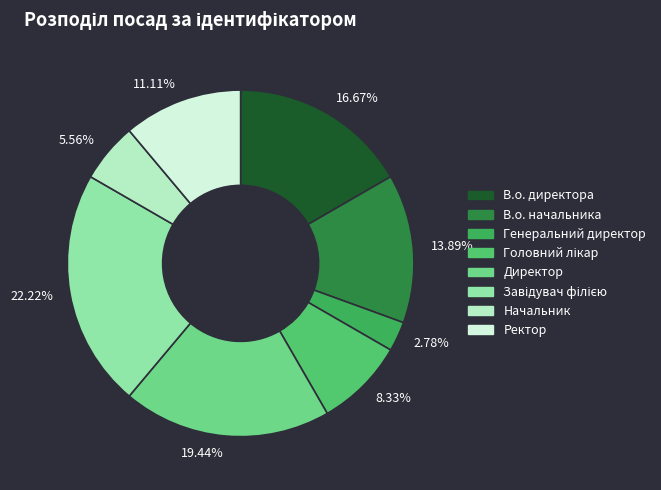

Is there any slice that represents more than half of the pie?

No